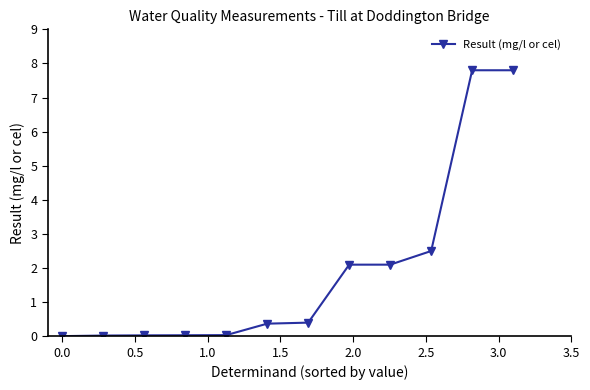

What is the difference between the maximum and second lowest values?

7.8